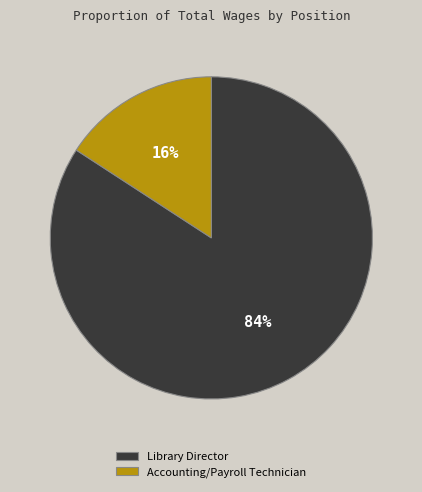

Do Library Director and Accounting/Payroll Technician together represent more than half of the pie?

Yes